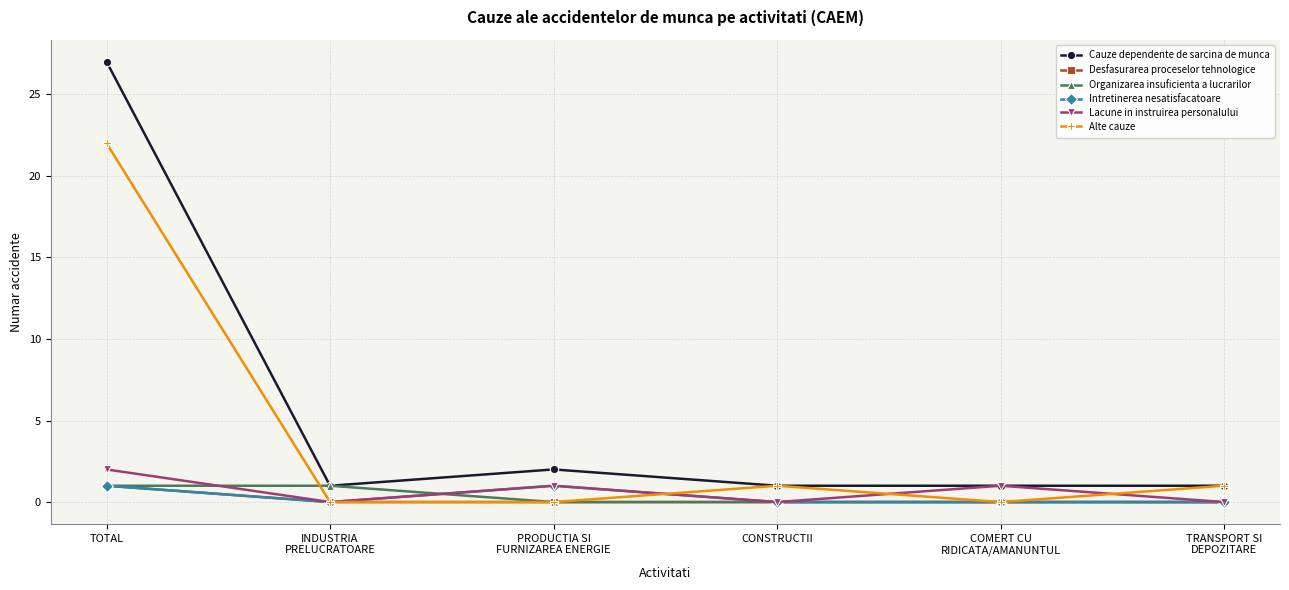

What is the difference between the Cauze dependente de sarcina de munca values at TRANSPORT SI
DEPOZITARE and TOTAL?

26